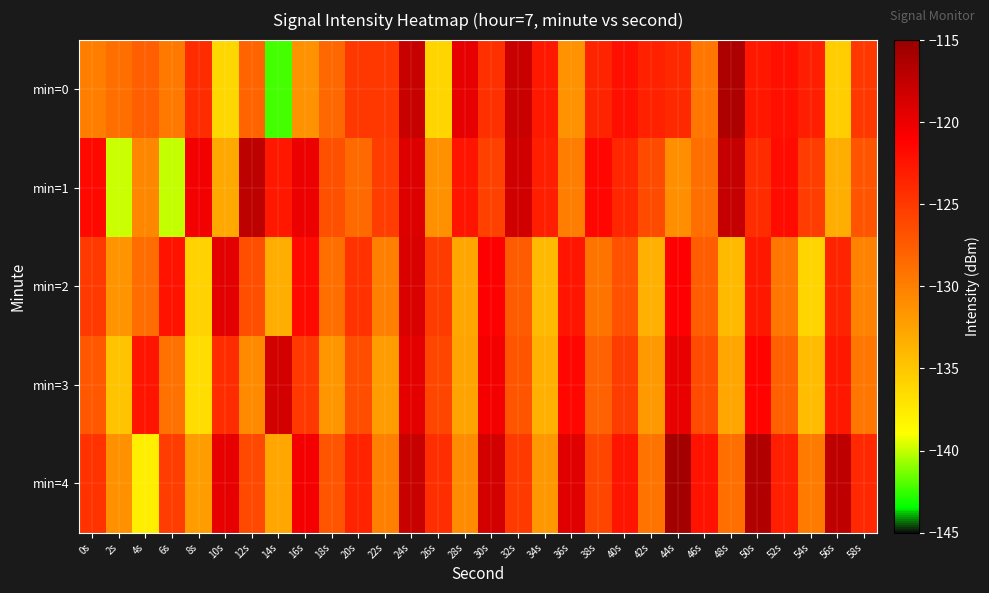

What is the greatest value displayed?

-115.7